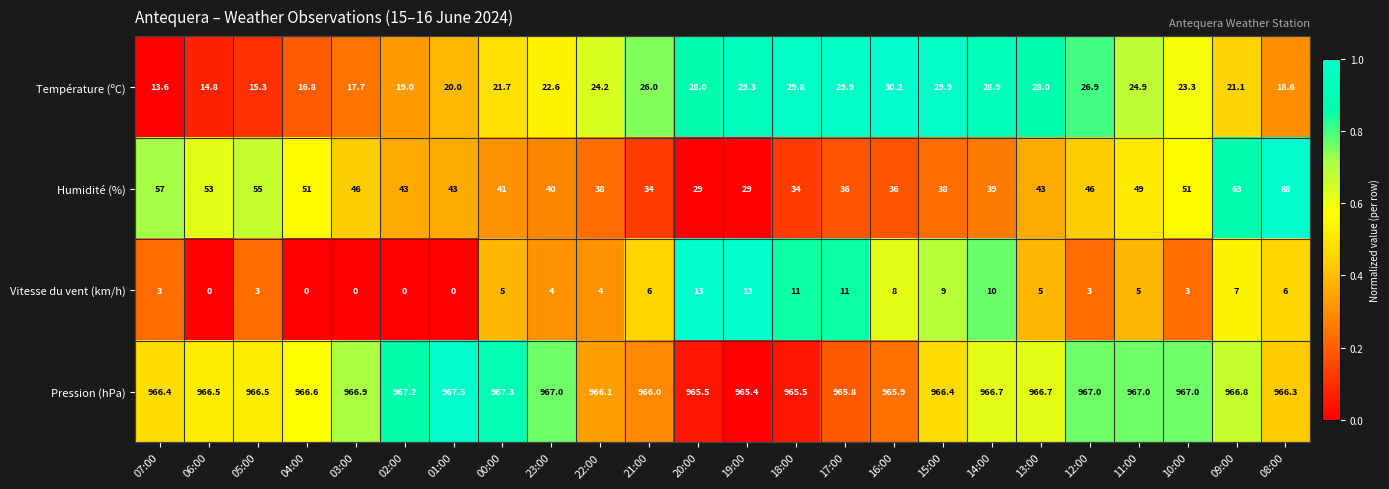

Is it true that Vitesse du vent (km/h) equals 2.0 at 05:00?

False